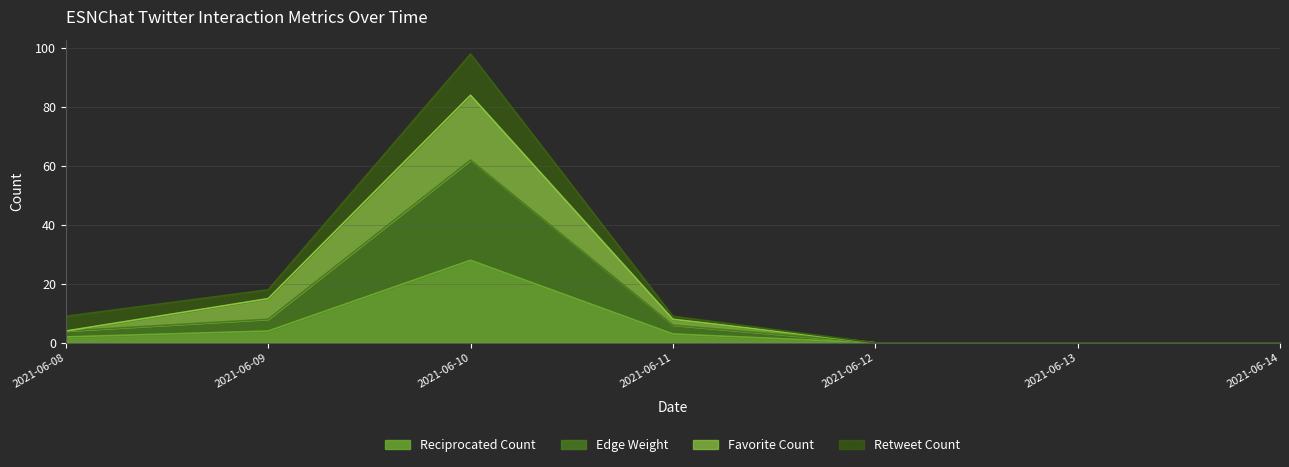

Is it true that Reciprocated Count equals -17 at 2021-06-13?

False